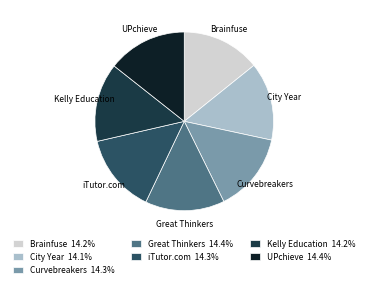

Combined, do Curvebreakers and Brainfuse account for over 50%?

No